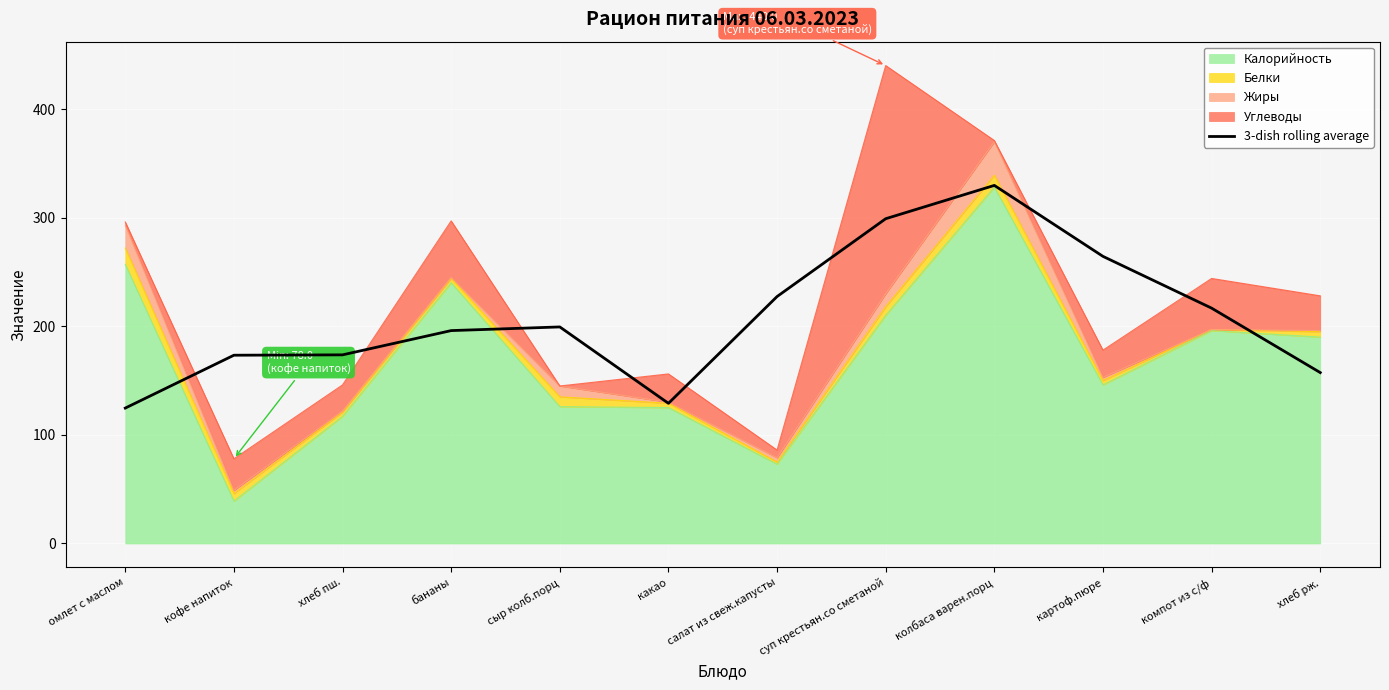

How many lines are shown in the chart?

1